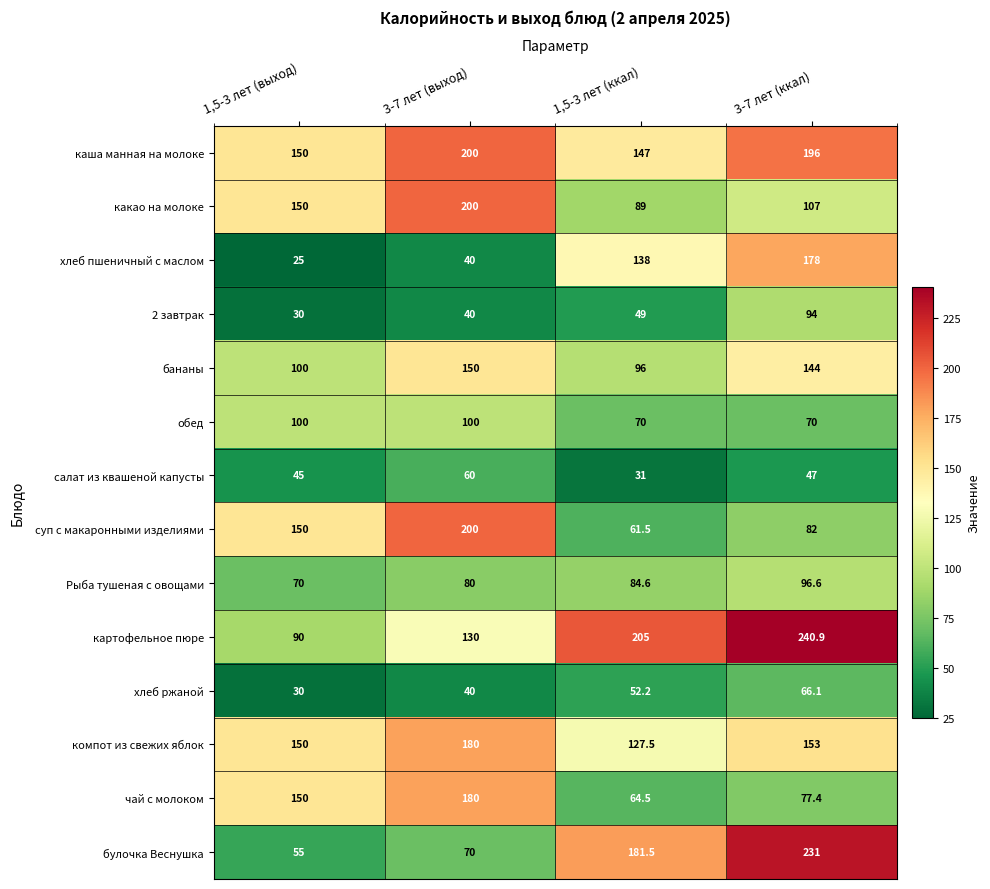

Which series has the widest spread of values?

булочка Веснушка